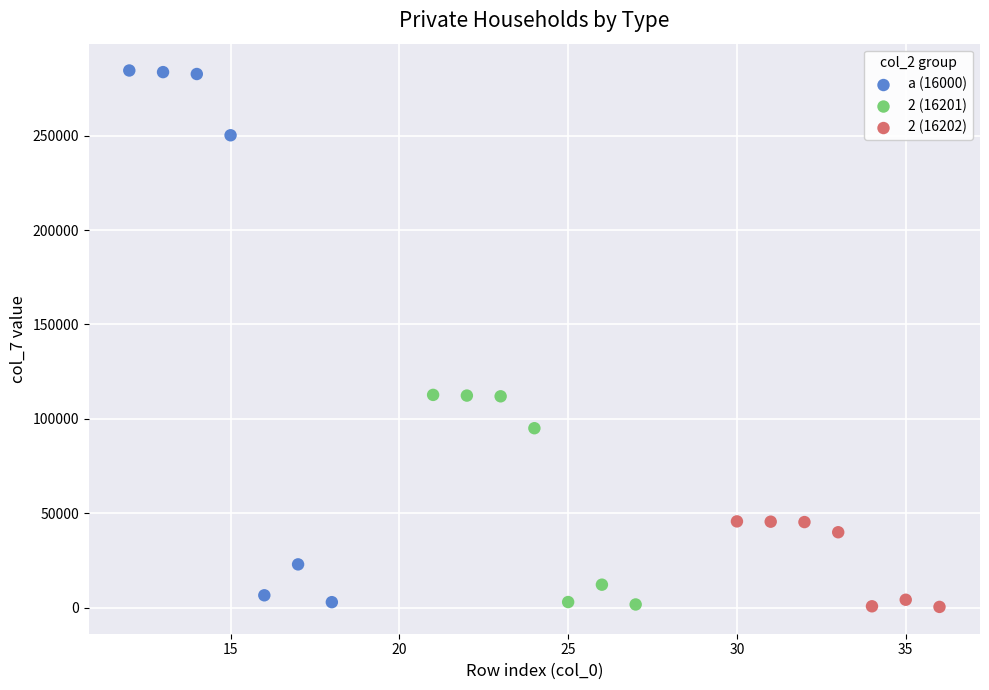

Which series has the largest Y range (max minus min)?

a (16000)